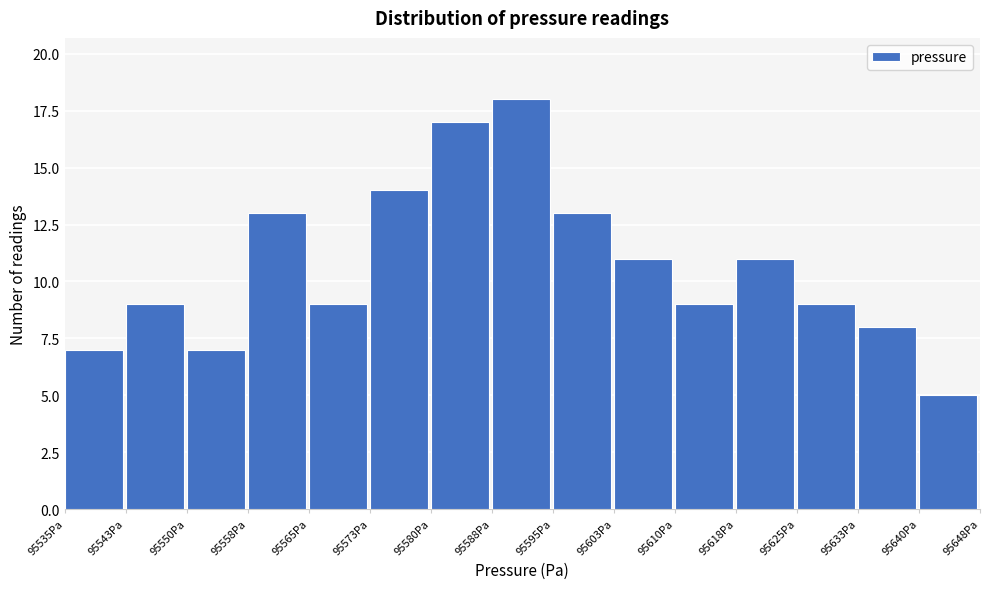

How tall is the bar that spans 95610 to 95618 on the x-axis? Neither the bar edges nor the heights are printed on the chart, so give them approximately, as read against the axes.

9